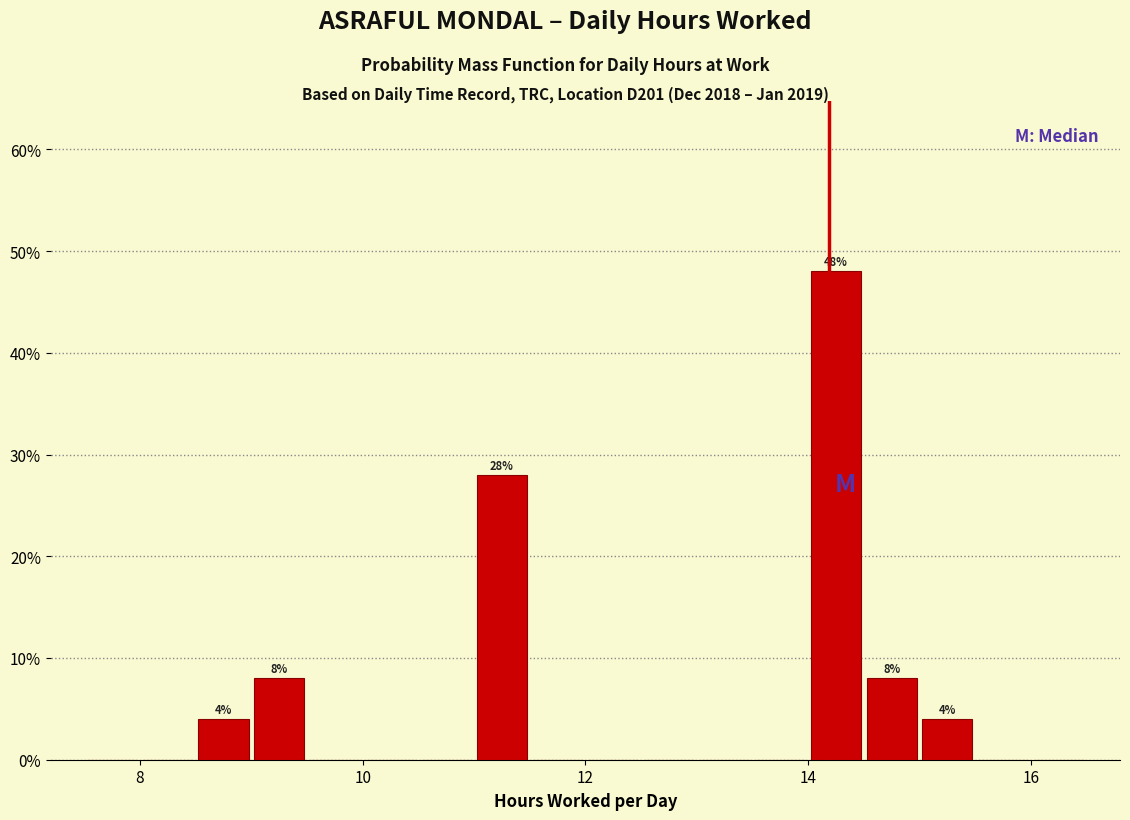

Read against the x-axis, roughly where is the centre of the tallest bar?

14.2